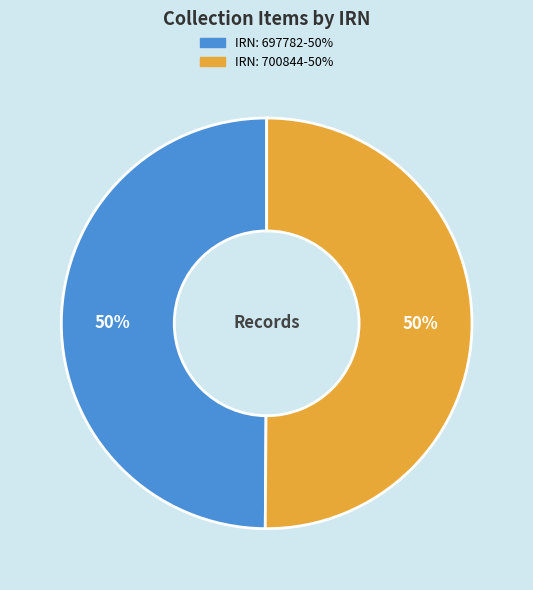

How many segments does this pie chart have?

2